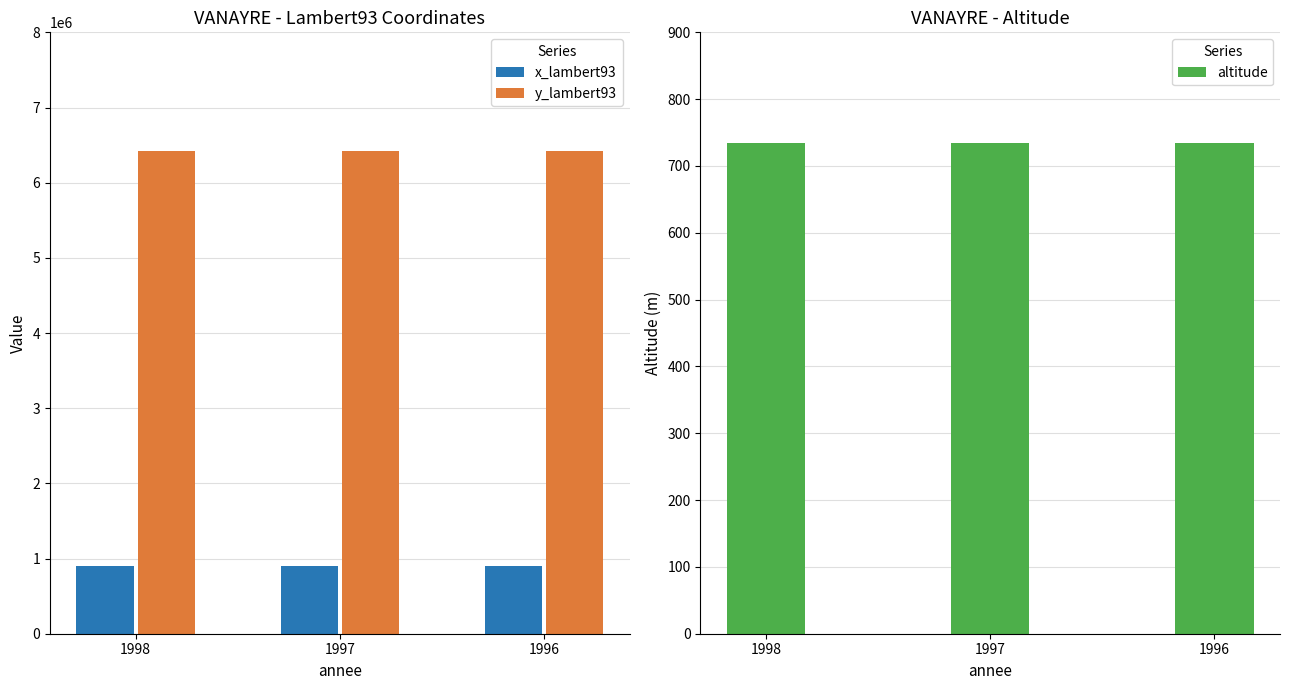

What is the approximate value of x_lambert93 at 1996?

907467